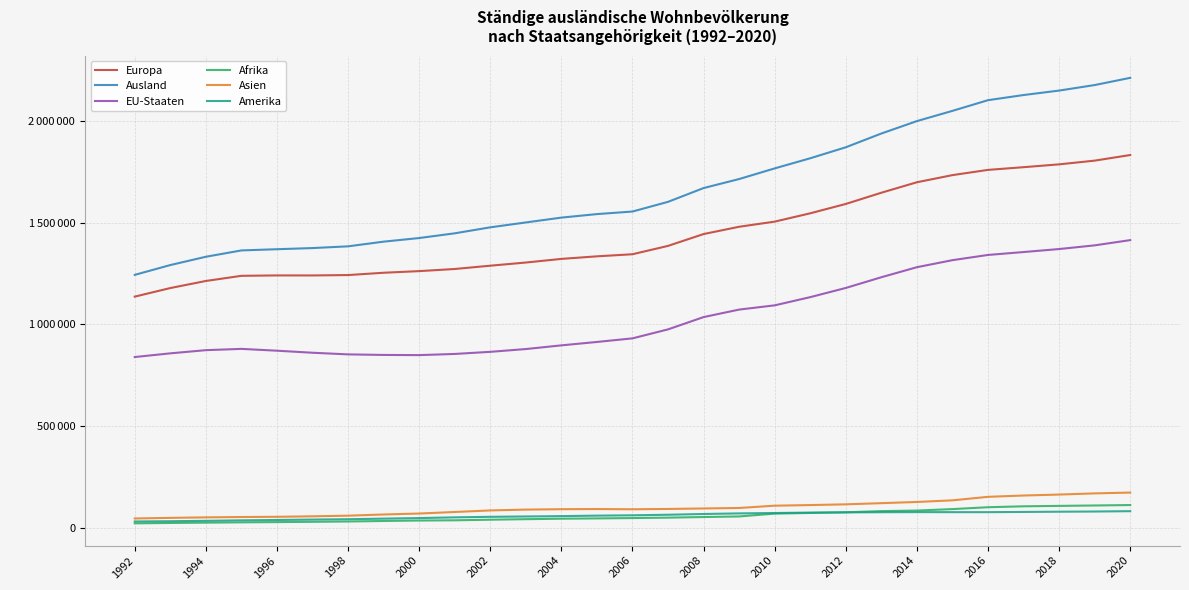

What are all the series names shown in the legend?

Europa, Ausland, EU-Staaten, Afrika, Asien, Amerika